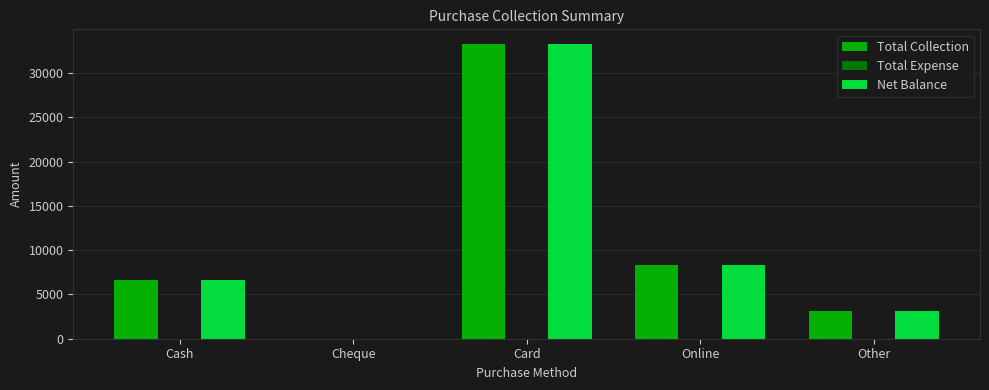

At which category is the sum across all series the highest?

Card